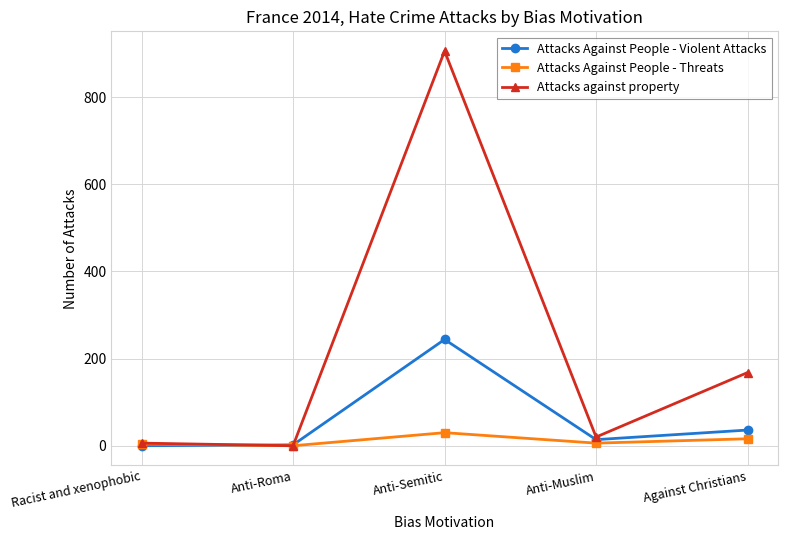

Is it true that Attacks against property equals 906 at Anti-Semitic?

True